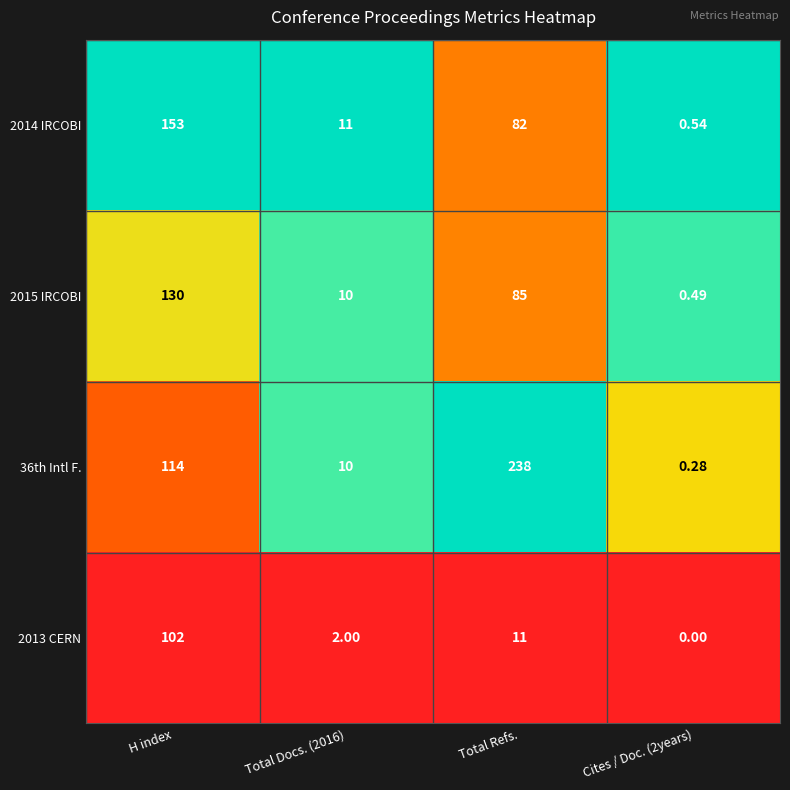

At which category is the sum across all series the highest?

H index